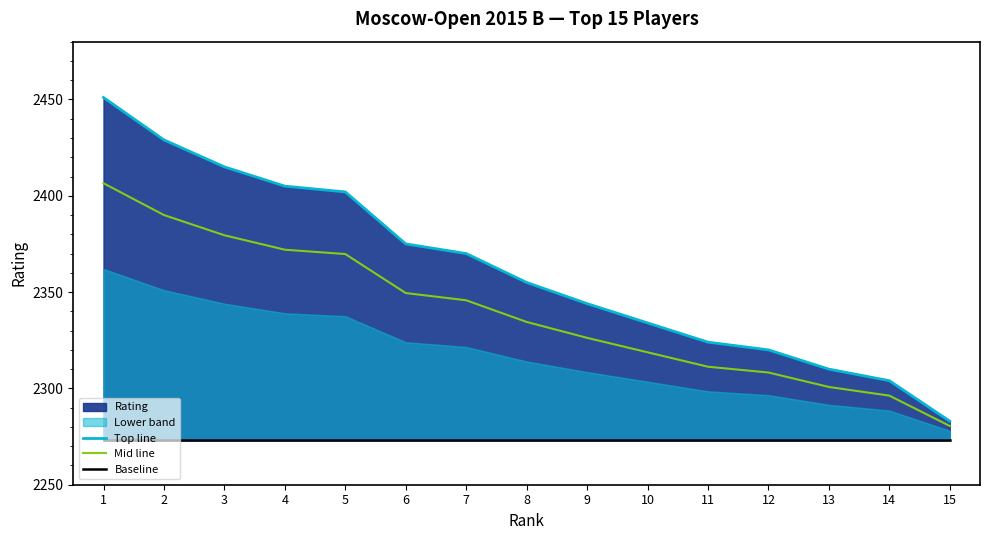

Is it true that Baseline equals 2273.0 at 11?

True